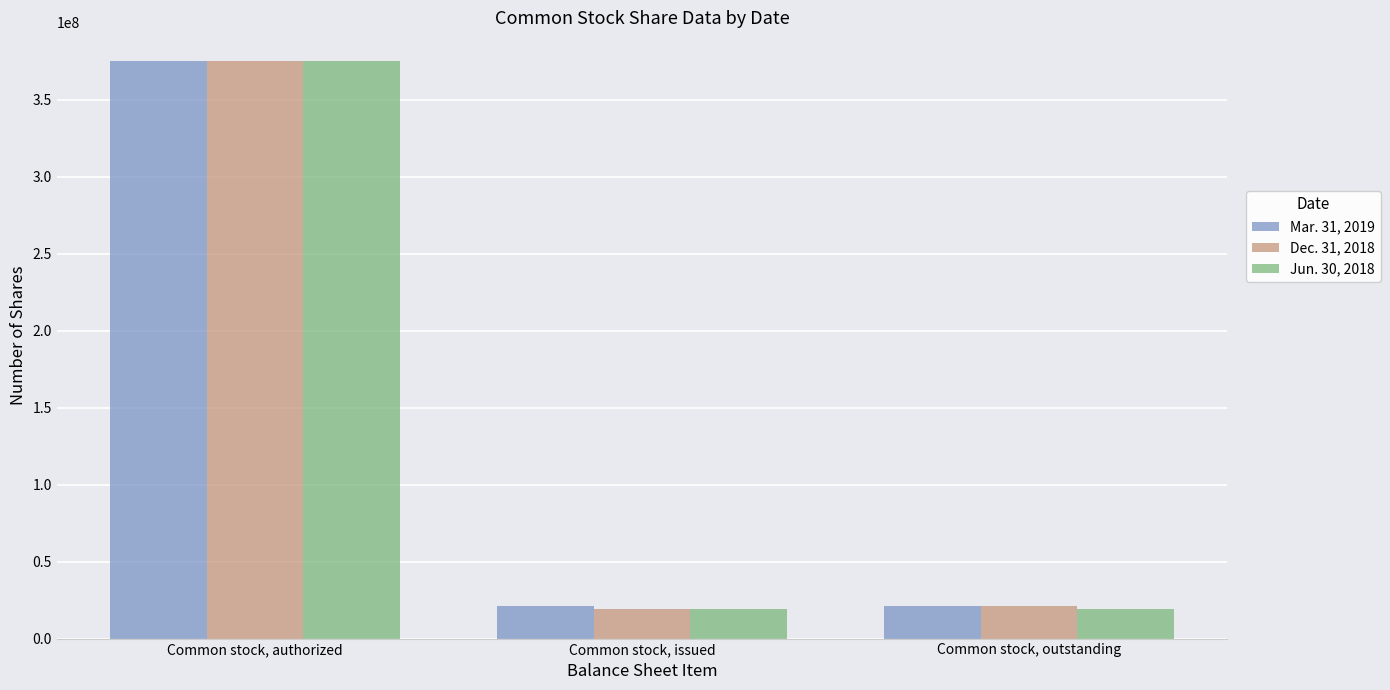

What is the label of the 1st bar from the left?

Common stock, authorized